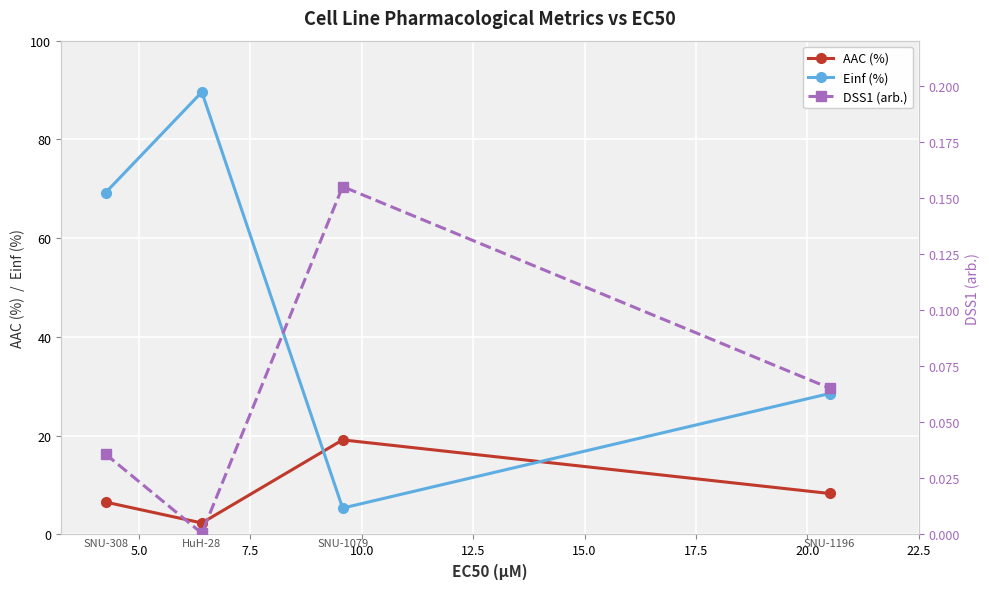

After their last crossing, which series has the higher values: AAC (%) or Einf (%)?

Einf (%)